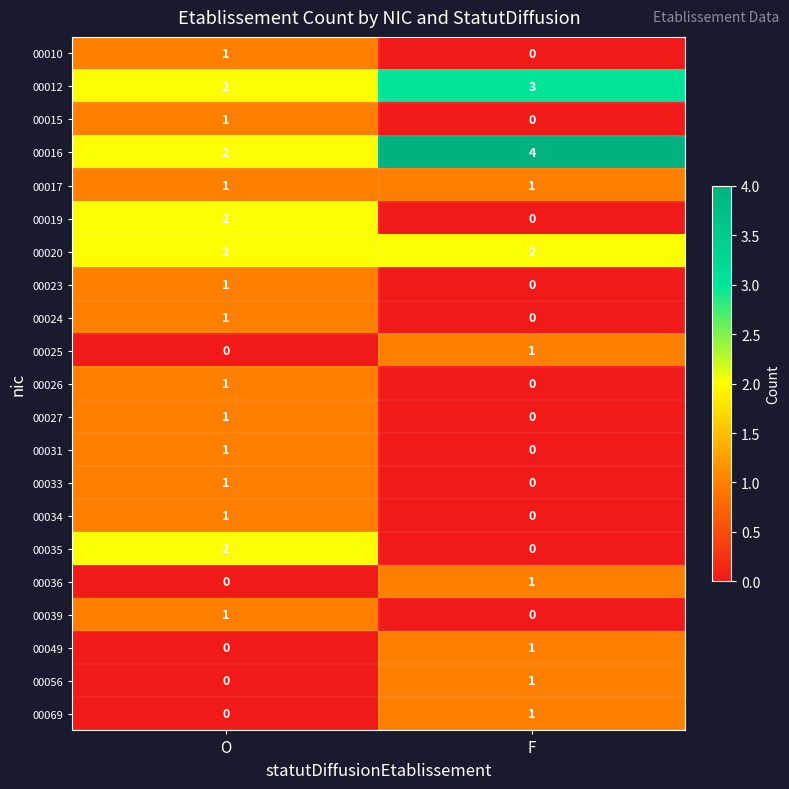

What is the total value across all series at O?

21